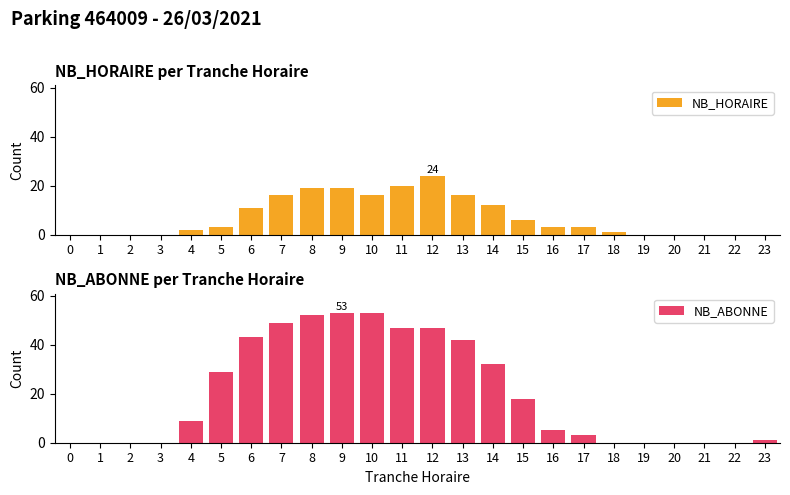

Reading left to right, extract all data points from this chart.

NB_HORAIRE: 0=0	1=0	2=0	3=0	4=2	5=3	6=11	7=16	8=19	9=19	10=16	11=20	12=24	13=16	14=12	15=6	16=3	17=3	18=1	19=0	20=0	21=0	22=0	23=0
NB_ABONNE: 0=0	1=0	2=0	3=0	4=9	5=29	6=43	7=49	8=52	9=53	10=53	11=47	12=47	13=42	14=32	15=18	16=5	17=3	18=0	19=0	20=0	21=0	22=0	23=1